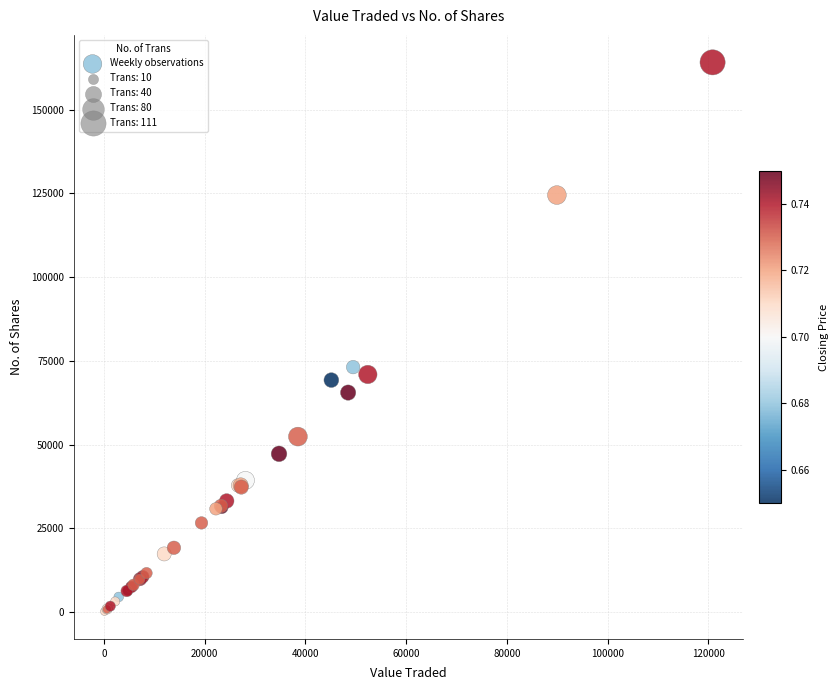

What Y value in the scatter plot is closest to 82159?

73138